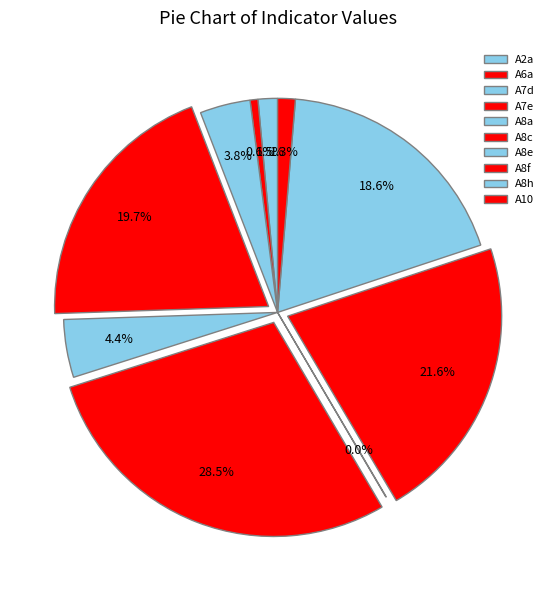

True or false: A10 accounts for 15% of the total.

False